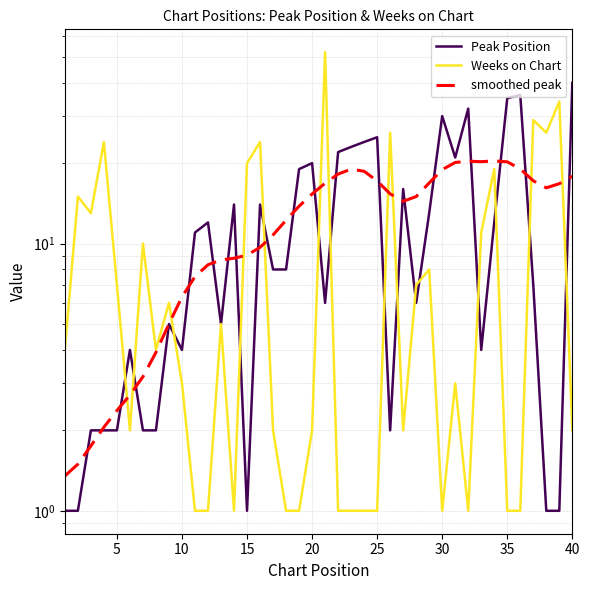

The smoothed peak series shows 2.4 at 10. True or false?

False